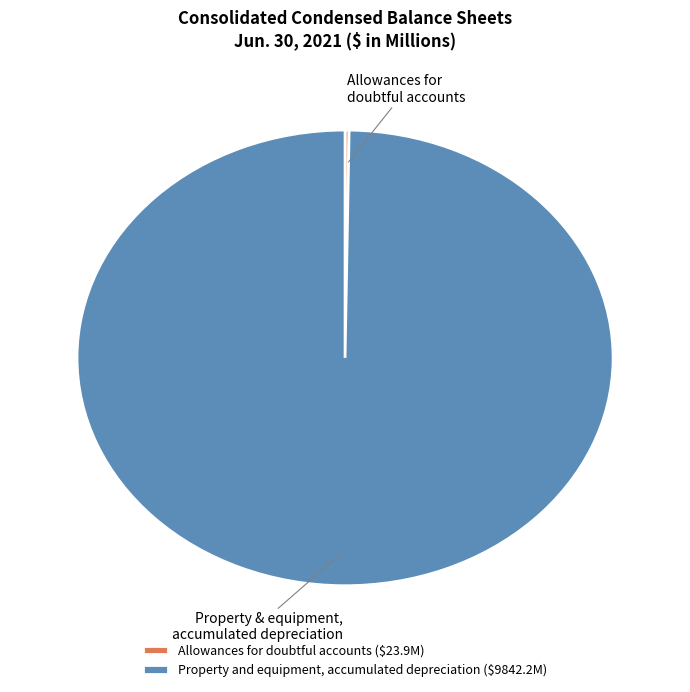

True or false: Property and equipment, accumulated depreciation ($9842.2M) accounts for 86% of the total.

False